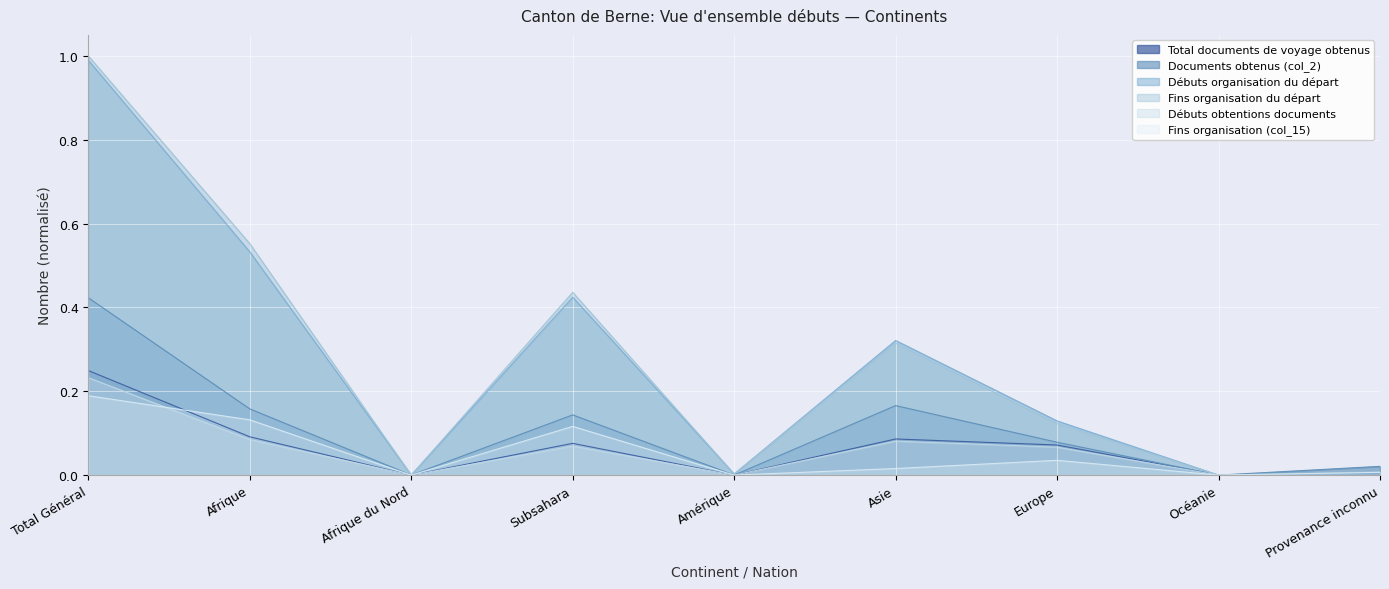

Reading left to right, what are all the values shown in this chart?

Total documents de voyage obtenus: Total Général=0.2	Afrique=0.1	Afrique du Nord=0.0	Subsahara=0.1	Amérique=0.0	Asie=0.1	Europe=0.1	Océanie=0.0	Provenance inconnu=0.0
Documents obtenus (col_2): Total Général=0.4	Afrique=0.2	Afrique du Nord=0.0	Subsahara=0.1	Amérique=0.0	Asie=0.2	Europe=0.1	Océanie=0.0	Provenance inconnu=0.0
Débuts organisation du départ: Total Général=1.0	Afrique=0.5	Afrique du Nord=0.0	Subsahara=0.4	Amérique=0.0	Asie=0.3	Europe=0.1	Océanie=0.0	Provenance inconnu=0.0
Fins organisation du départ: Total Général=1.0	Afrique=0.6	Afrique du Nord=0.0	Subsahara=0.4	Amérique=0.0	Asie=0.3	Europe=0.1	Océanie=0.0	Provenance inconnu=0.0
Débuts obtentions documents: Total Général=0.2	Afrique=0.1	Afrique du Nord=0.0	Subsahara=0.1	Amérique=0.0	Asie=0.1	Europe=0.1	Océanie=0.0	Provenance inconnu=0.0
Fins organisation (col_15): Total Général=0.2	Afrique=0.1	Afrique du Nord=0.0	Subsahara=0.1	Amérique=0.0	Asie=0.0	Europe=0.0	Océanie=0.0	Provenance inconnu=0.0